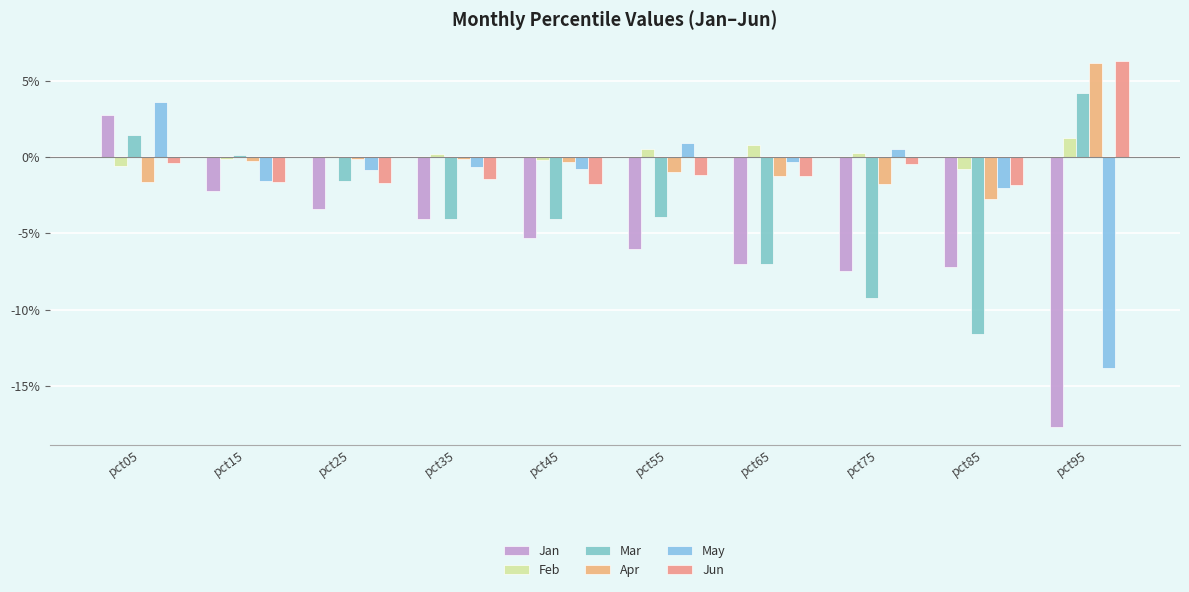

Are the bars horizontal?

No